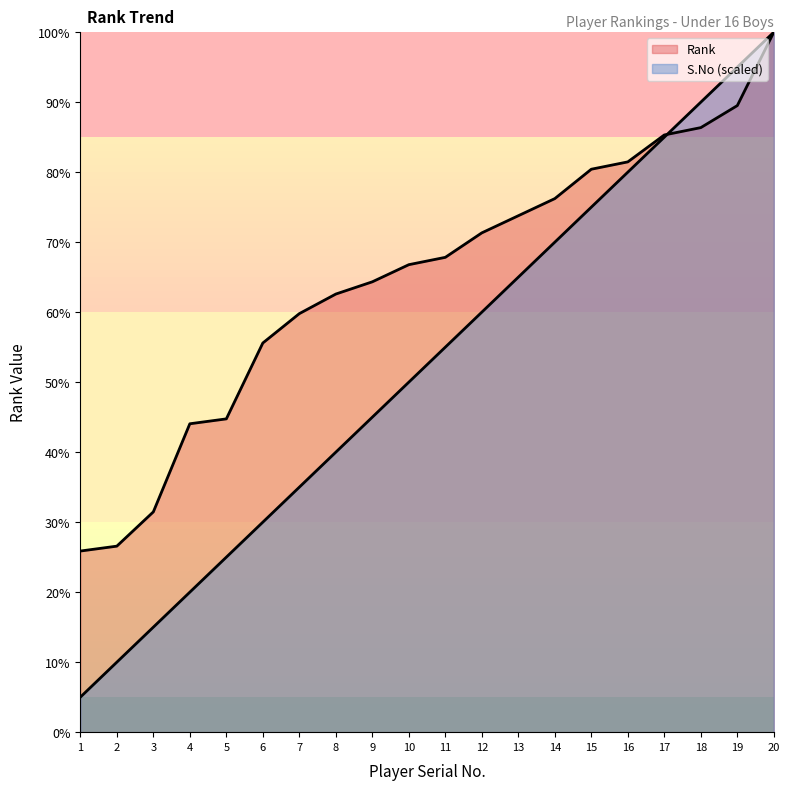

Which series ends up on top after the final intersection of S.No and Rank?

S.No